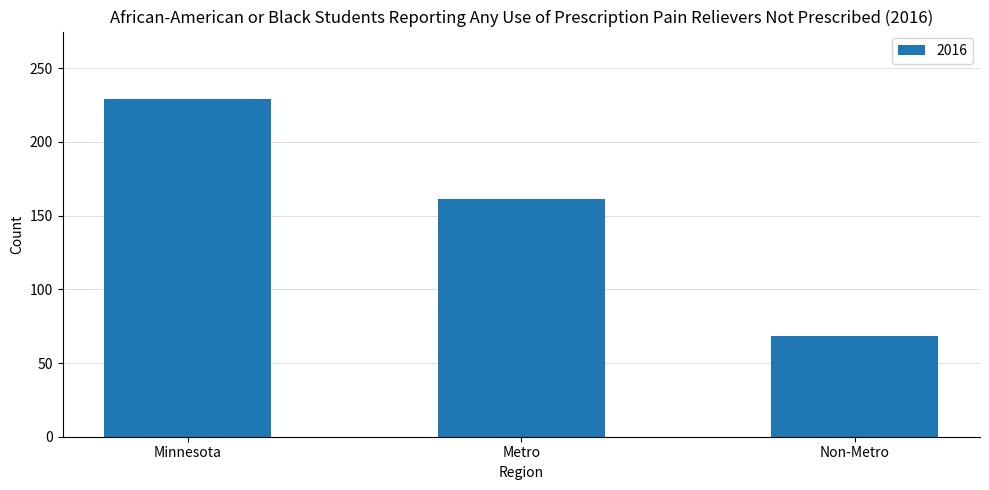

List the labels in order of value, largest first.

Minnesota, Metro, Non-Metro